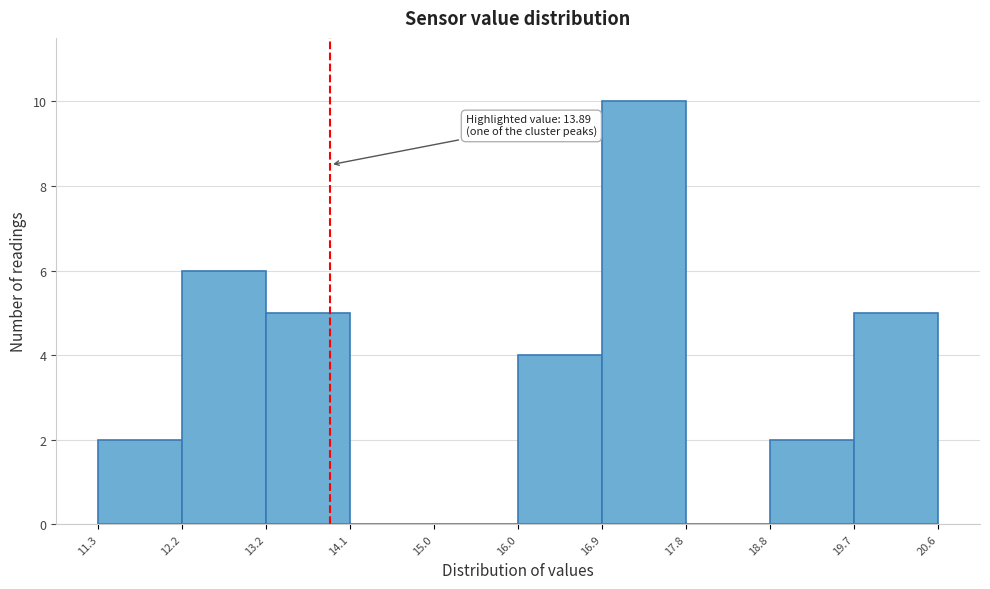

Which range on the x-axis has the tallest bar?

16.9 to 17.8